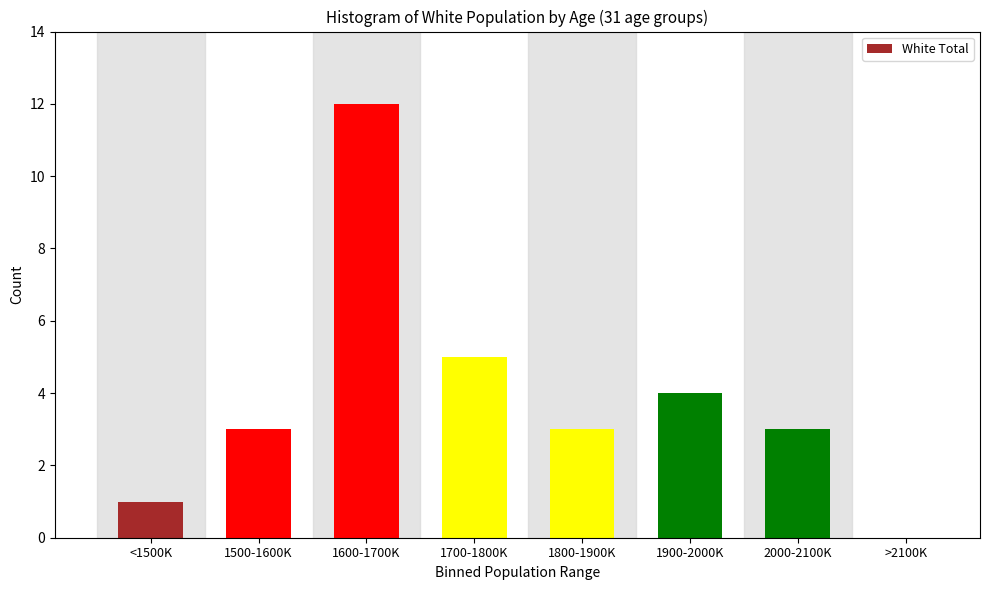

Reading left to right, list all the values displayed in this chart.

<1500K=1	1500-1600K=3	1600-1700K=12	1700-1800K=5	1800-1900K=3	1900-2000K=4	2000-2100K=3	>2100K=0